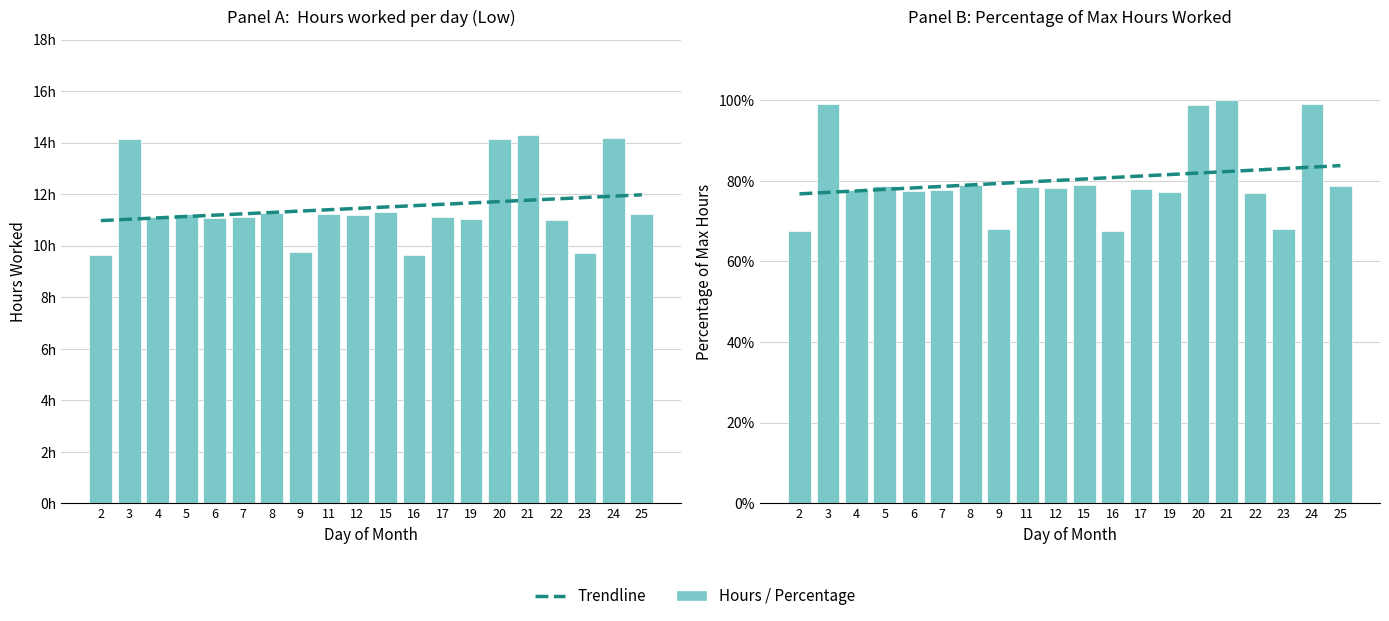

Rank the categories by Trendline value from lowest to highest.

2, 3, 4, 5, 6, 7, 8, 9, 11, 12, 15, 16, 17, 19, 20, 21, 22, 23, 24, 25